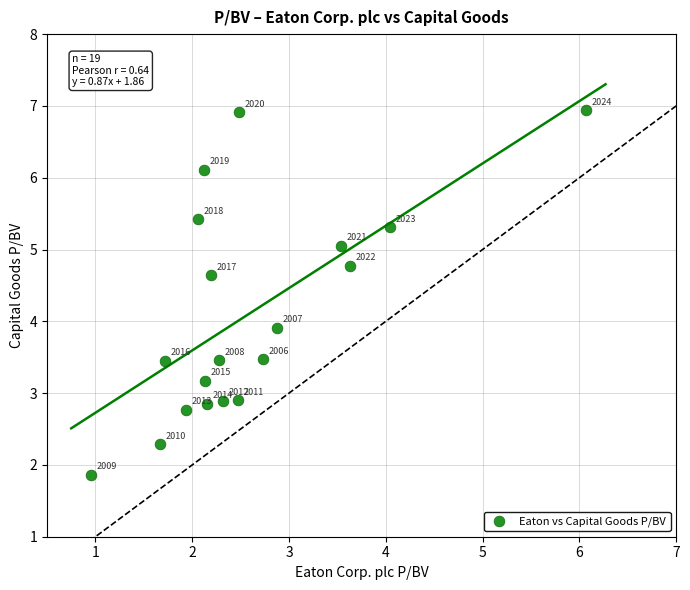

What is the range of X values (max minus min)?

5.1